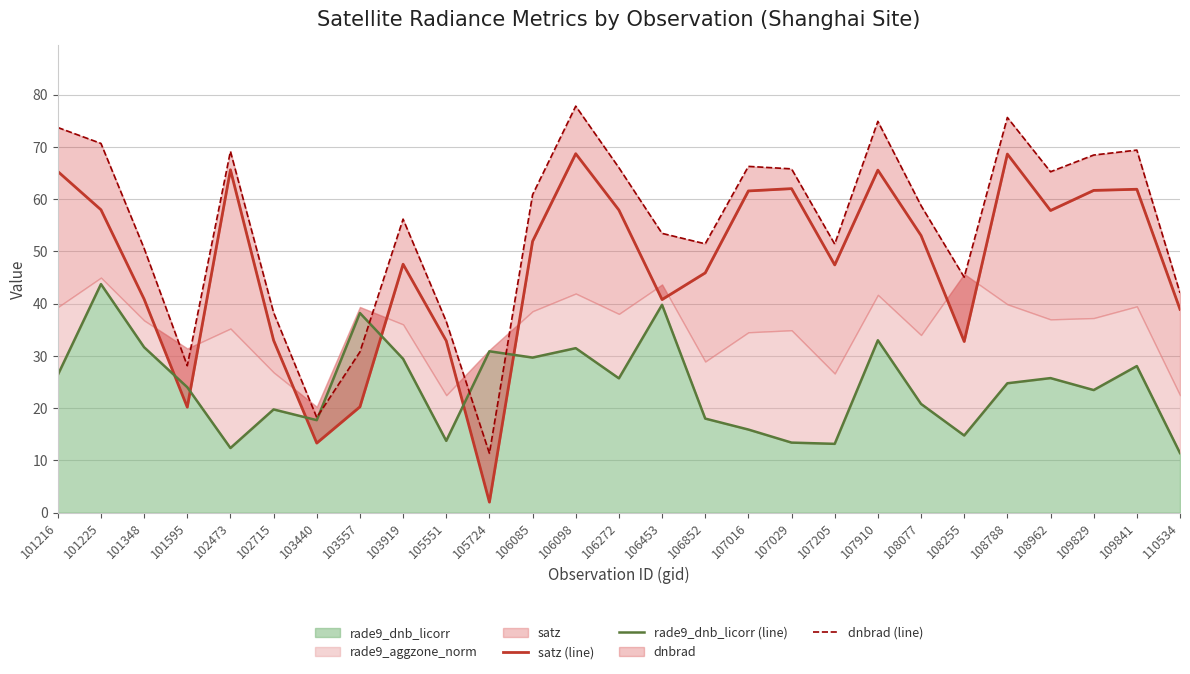

Rank the series by their average value, from lowest to highest.

rade9_dnb_licorr (line), satz (line), dnbrad (line)